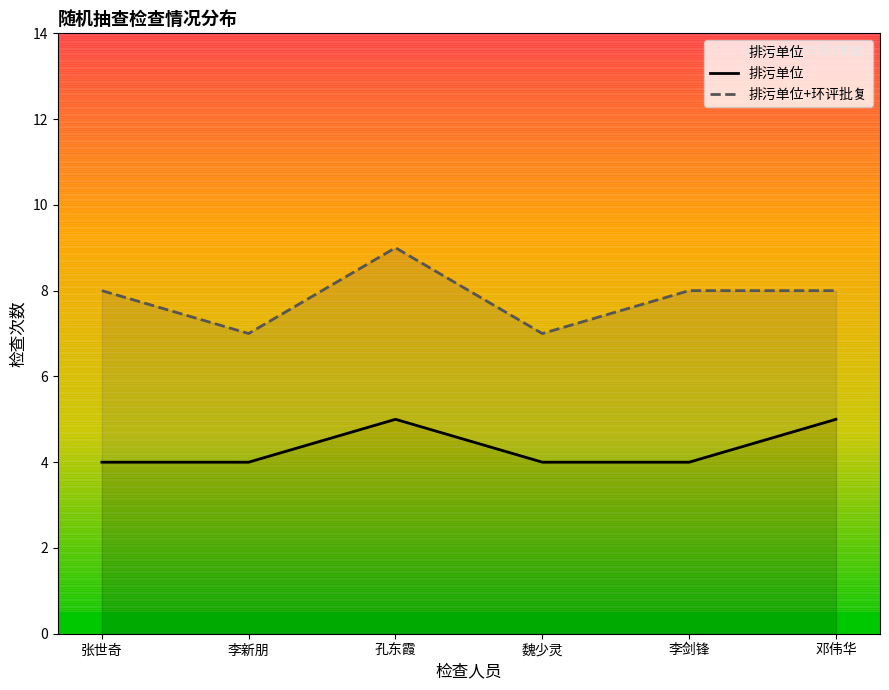

True or false: 排污单位 has a value of 3 at 李剑锋.

False